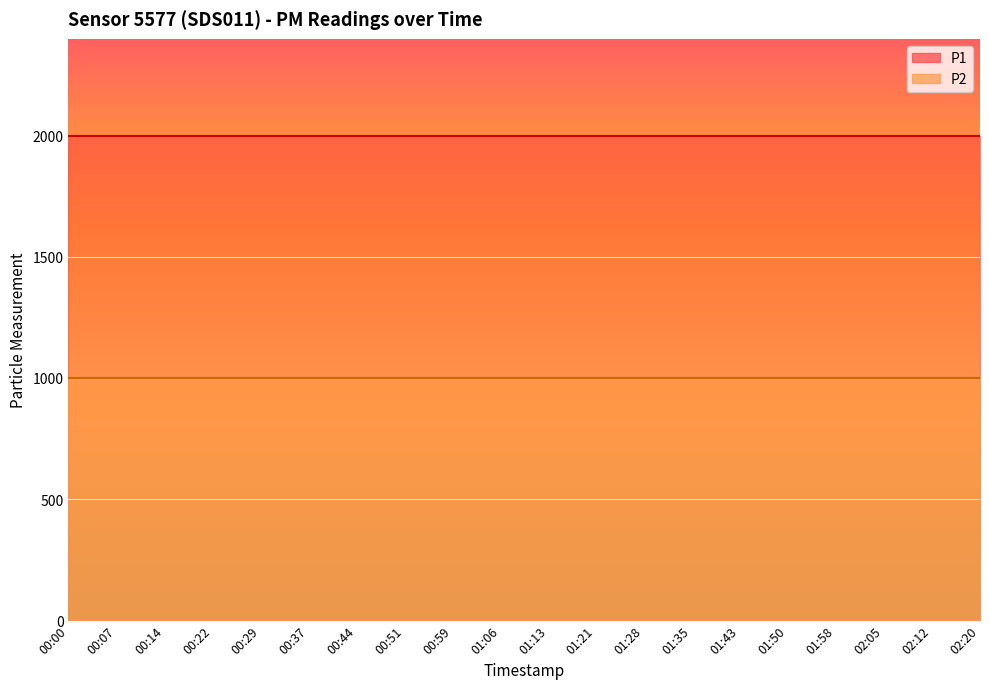

What is the maximum value shown in the chart?

1999.9